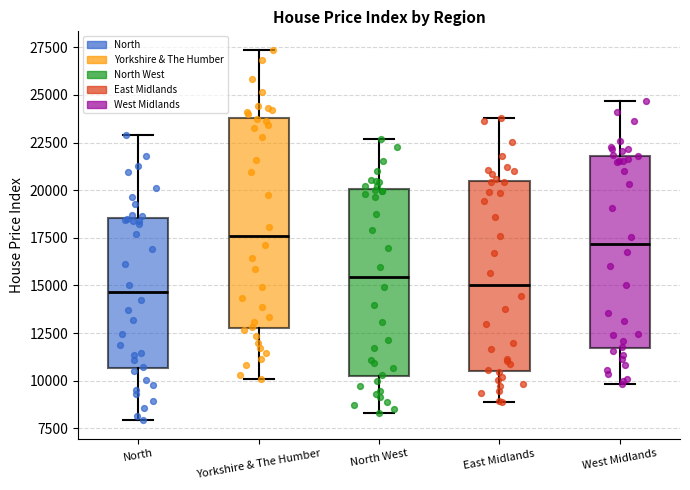

Where is the upper edge of the box for East Midlands on the y-axis? The values are not printed on the chart, so give them approximately, as read against the axis.

20500